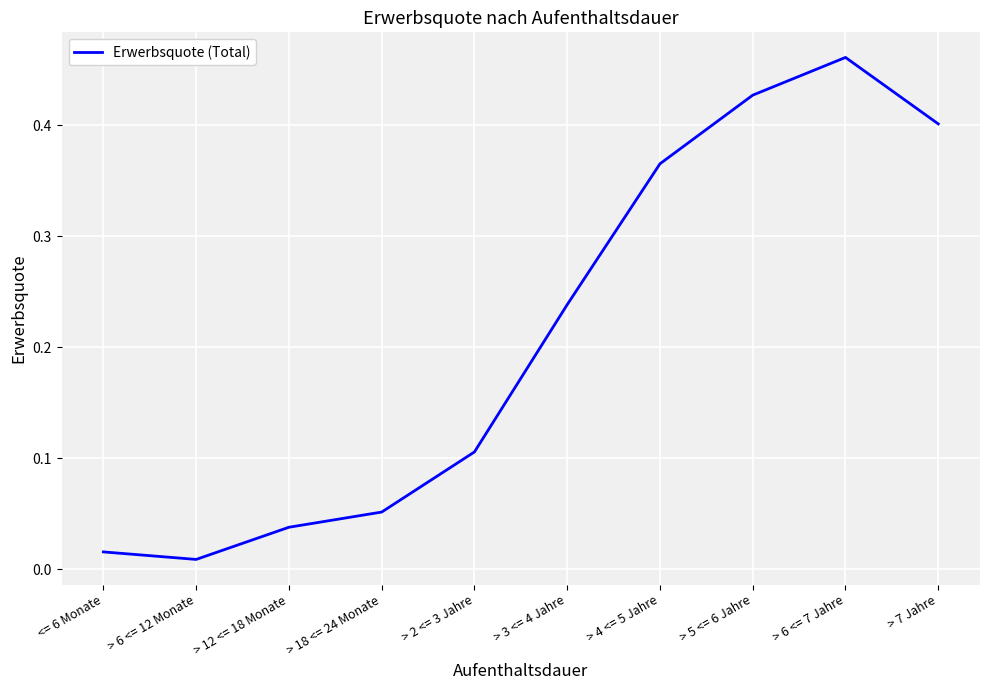

What is the change in value from > 18 <= 24 Monate to > 5 <= 6 Jahre?

+0.4